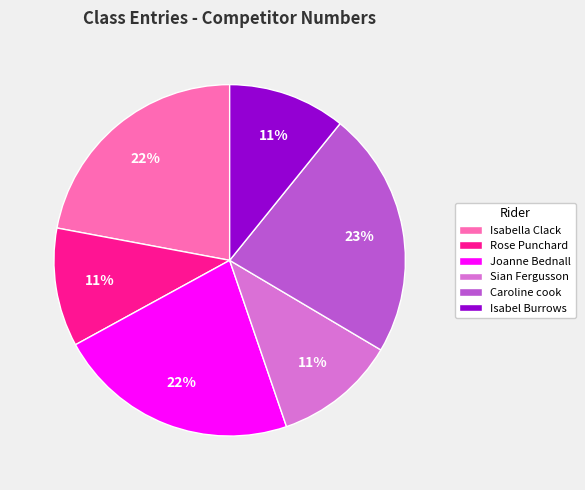

Count the number of slices in the pie.

6